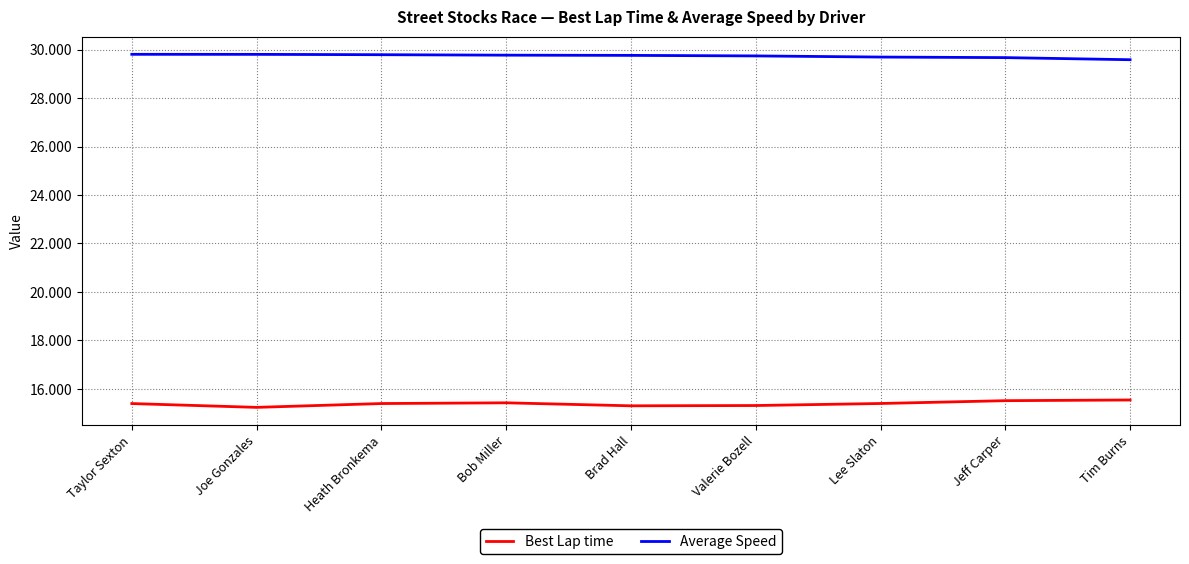

What is the greatest value displayed?

29.8